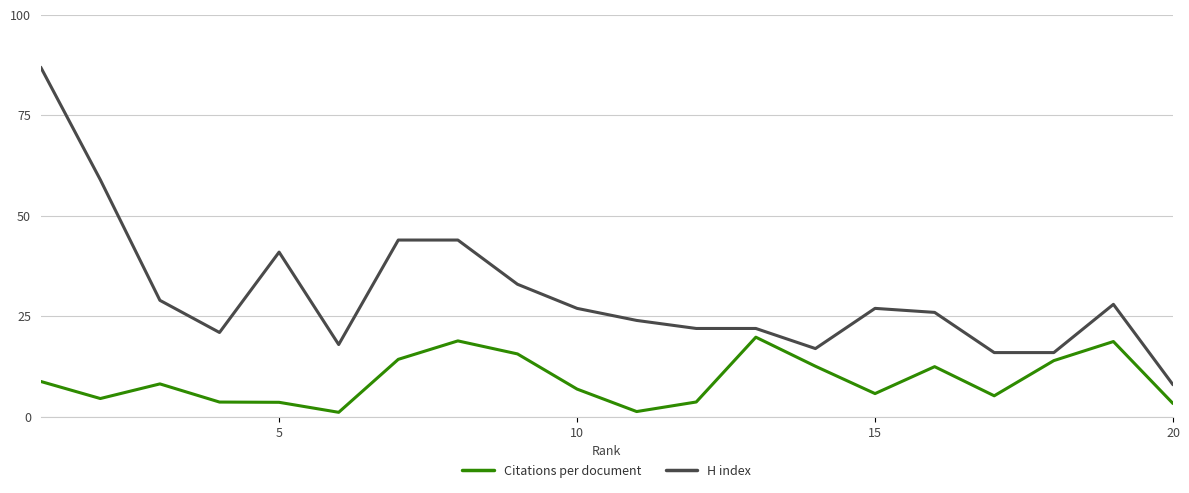

Which series has the largest total across all categories?

H index